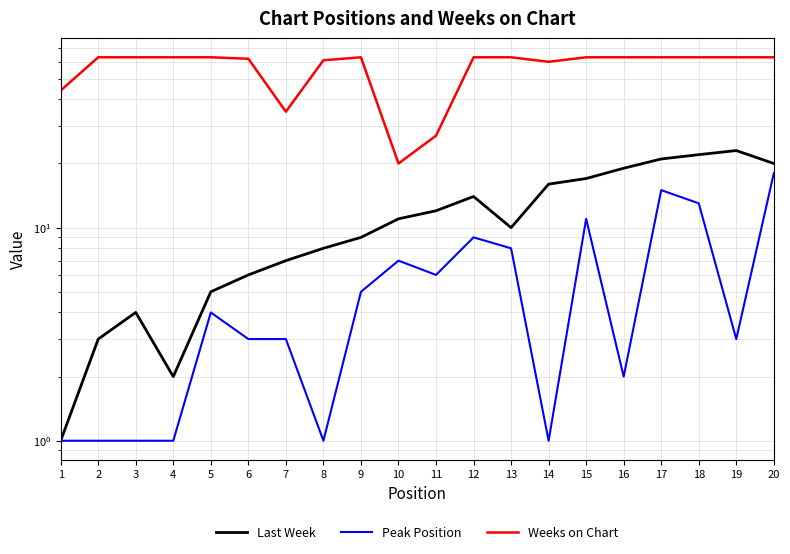

At which category is the sum across all series the highest?

20